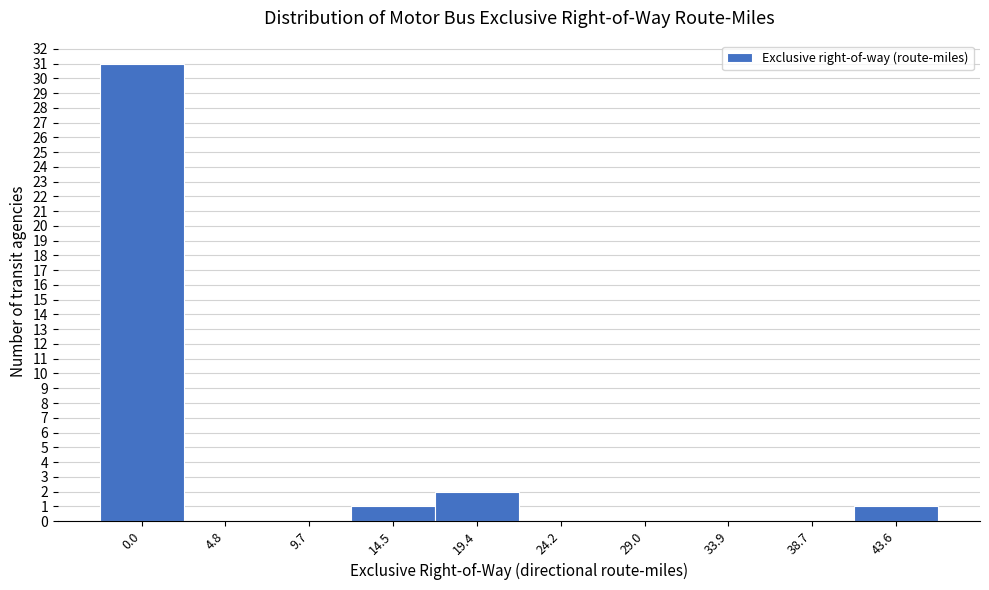

Reading right to left, what are all the values shown in this chart?

43.6=1	38.7=0	33.9=0	29.0=0	24.2=0	19.4=2	14.5=1	9.7=0	4.8=0	0.0=31